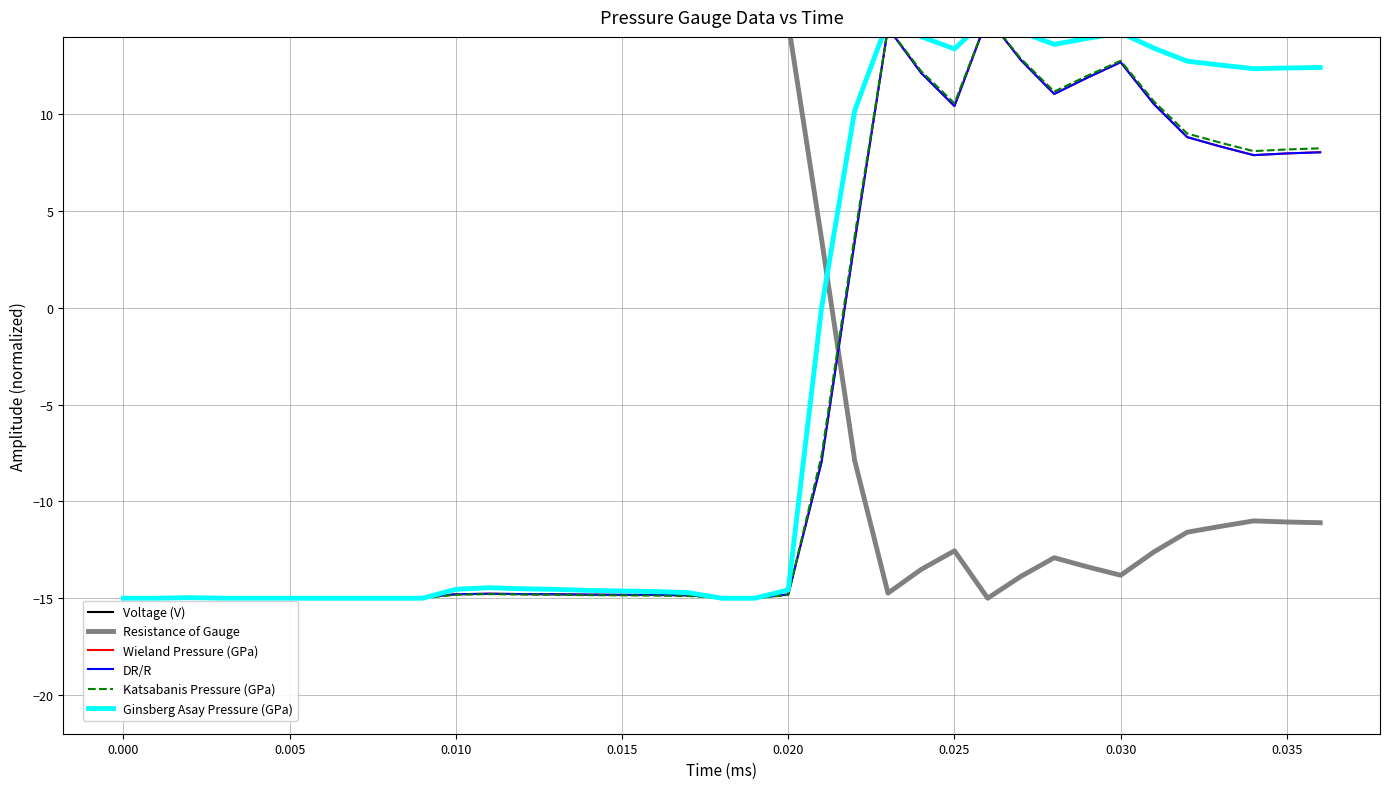

Does the chart have visible grid lines?

Yes